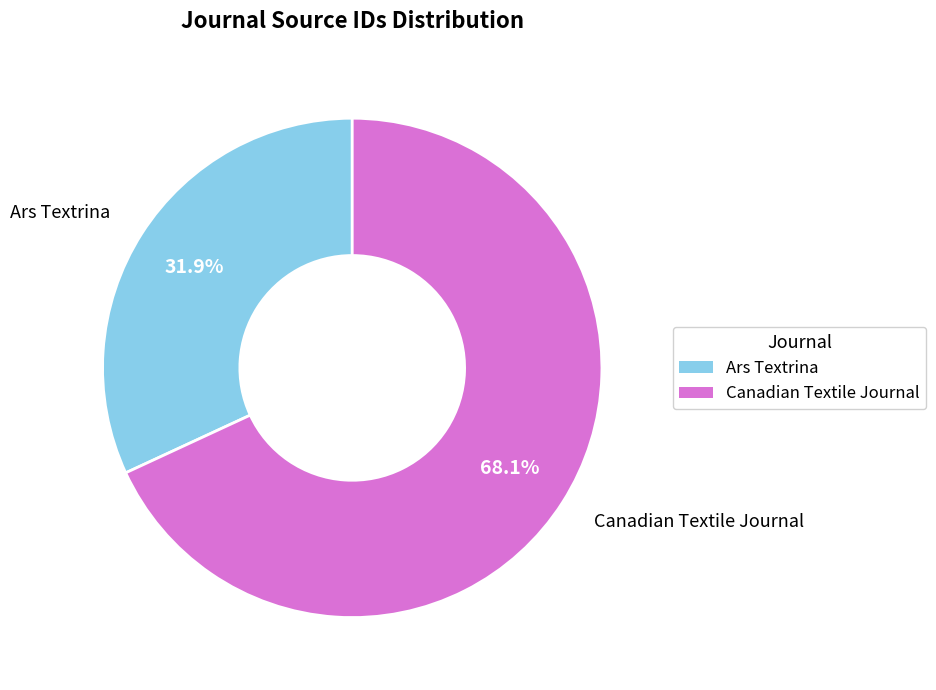

Approximately how many times larger is the value at Ars Textrina compared to Canadian Textile Journal?

0.5